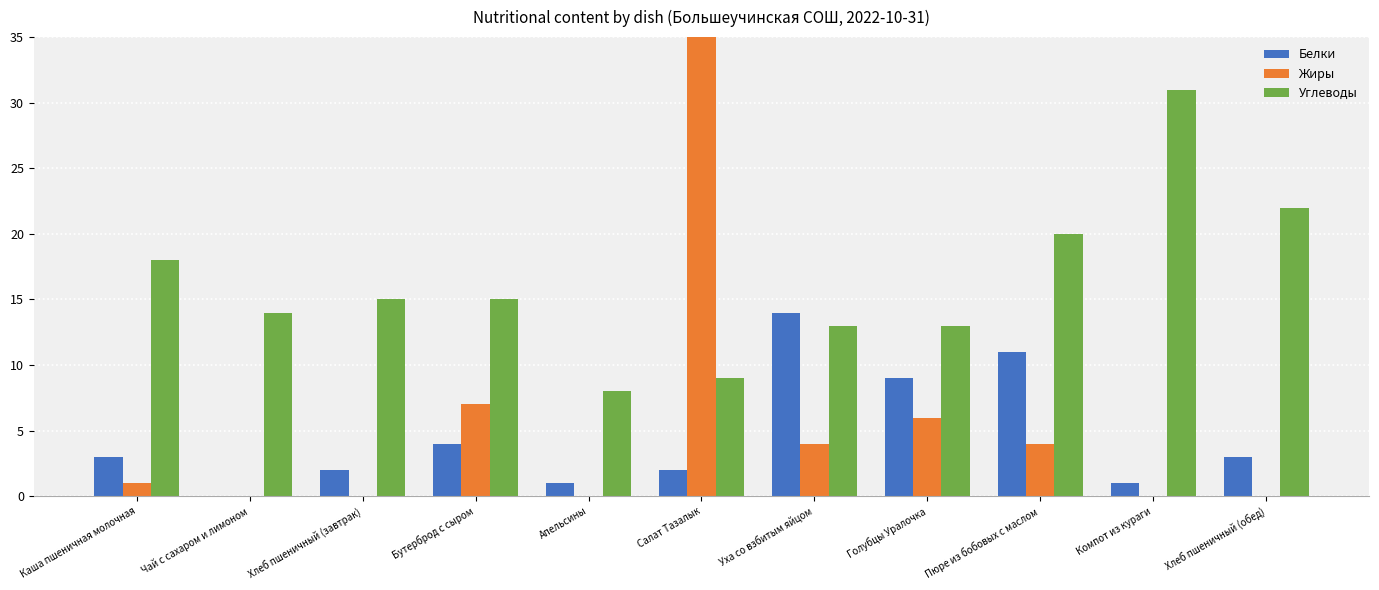

True or false: Жиры has a value of 13 at Чай с сахаром и лимоном.

False